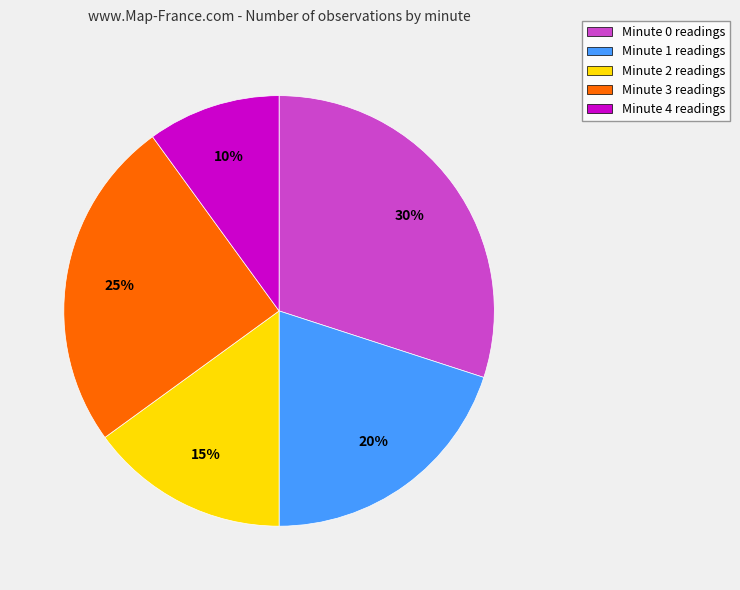

The Minute 2 slice represents 15% of the pie. True or false?

True